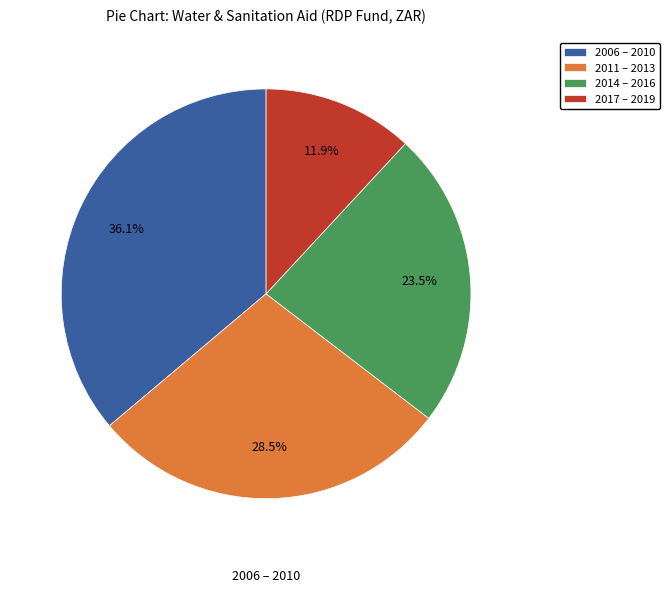

Does 2014 – 2016 account for over 50% of the chart?

No